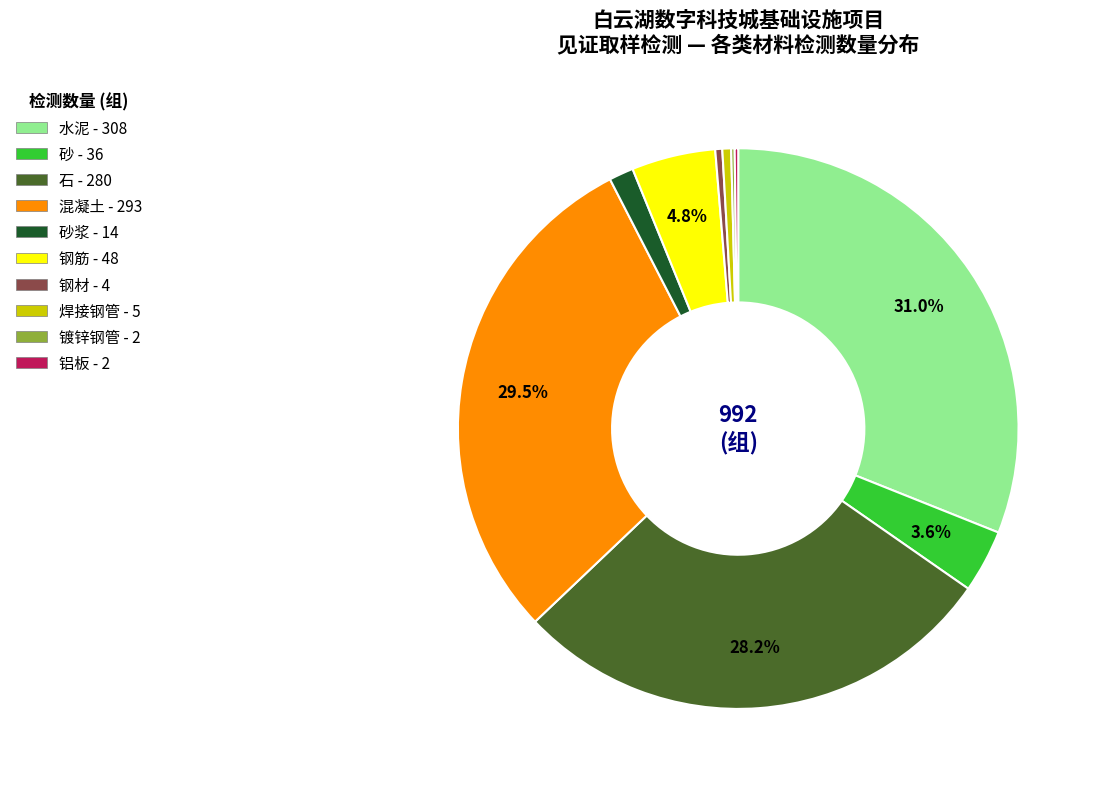

Does any single category account for the majority?

No